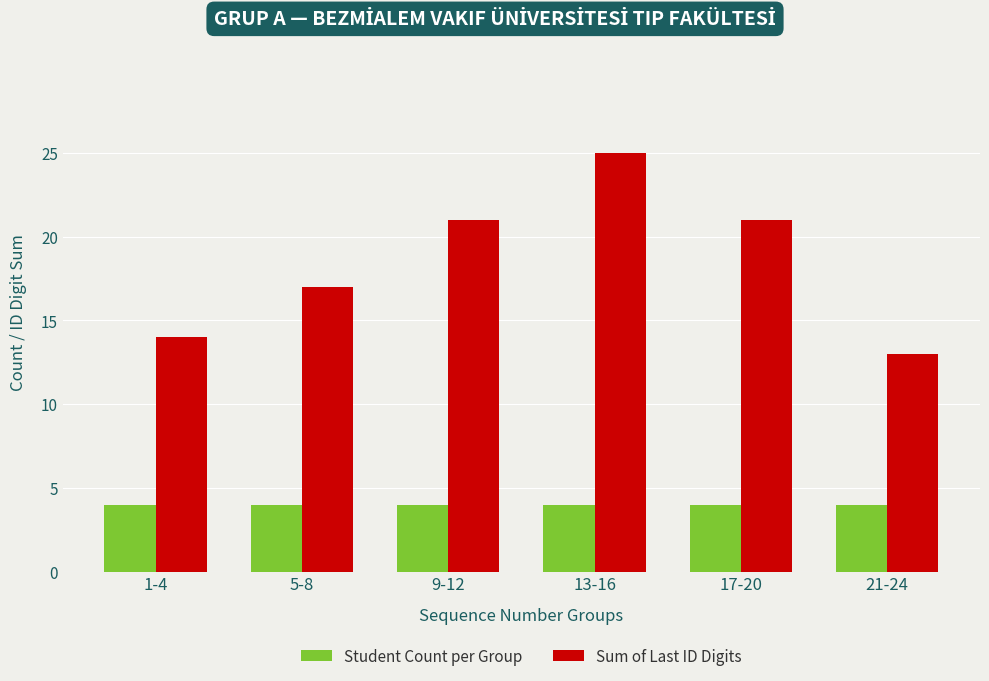

What is the highest value of the Student Count per Group series?

4